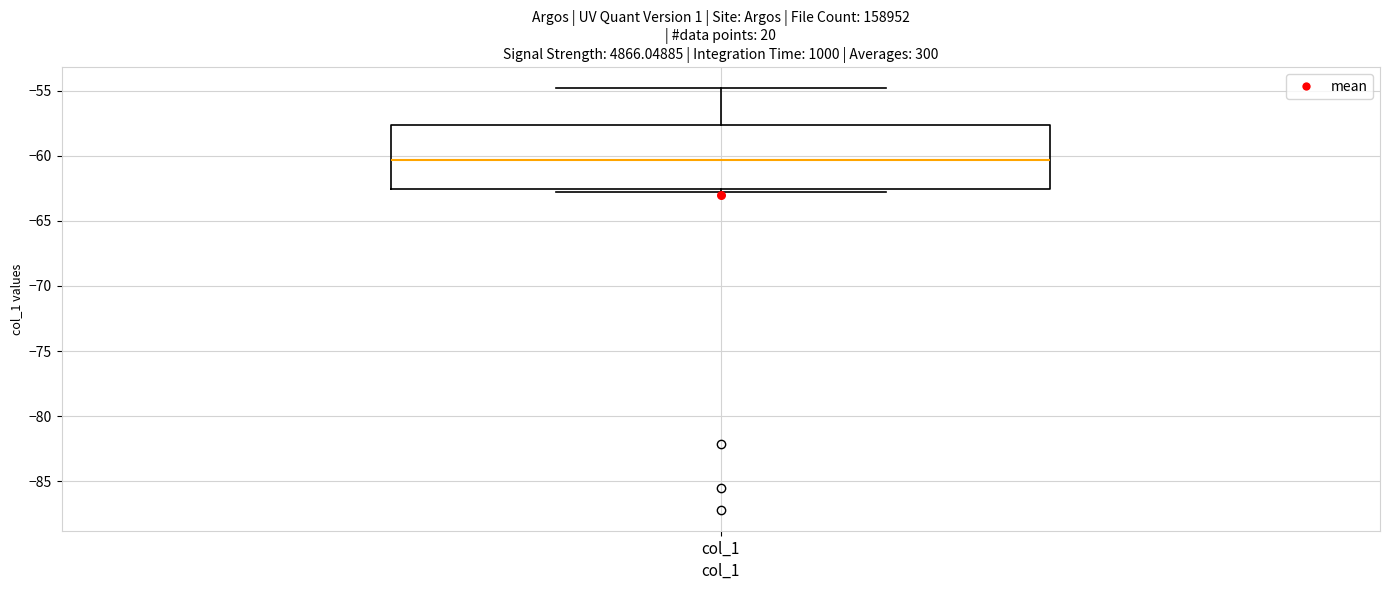

Where is the lower edge of the box for col_1 on the y-axis? The values are not printed on the chart, so give them approximately, as read against the axis.

-62.5